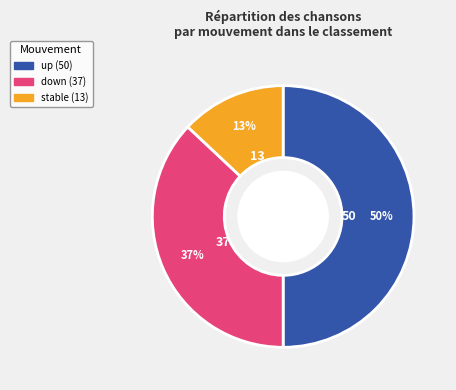

To the nearest percent, what is the difference between the largest and smallest slice percentages?

37%